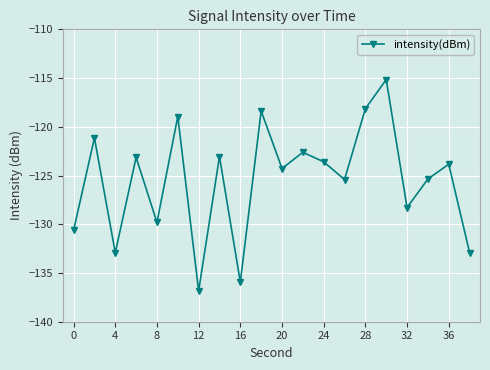

True or false: there are more than 0 points higher than both neighbors.

True